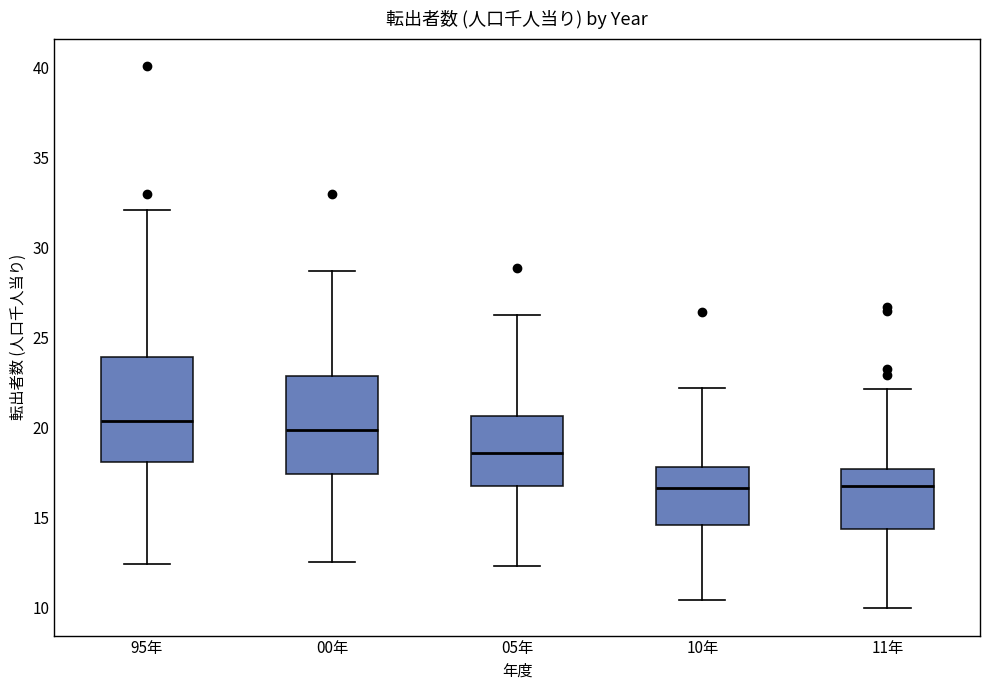

Reading left to right, transcribe this box plot: for each box, give where its median line is, the range the box spans, and where its two whiskers end, as read against the y-axis. The values are not printed on the chart, so give them approximately, as read against the axis.

95年: median 20.5, box 18.0 to 24.0, whiskers 12.5 to 32.0
00年: median 20.0, box 17.5 to 23.0, whiskers 12.5 to 28.5
05年: median 18.5, box 17.0 to 20.5, whiskers 12.5 to 26.0
10年: median 16.5, box 14.5 to 18.0, whiskers 10.5 to 22.0
11年: median 16.5, box 14.5 to 17.5, whiskers 10.0 to 22.0